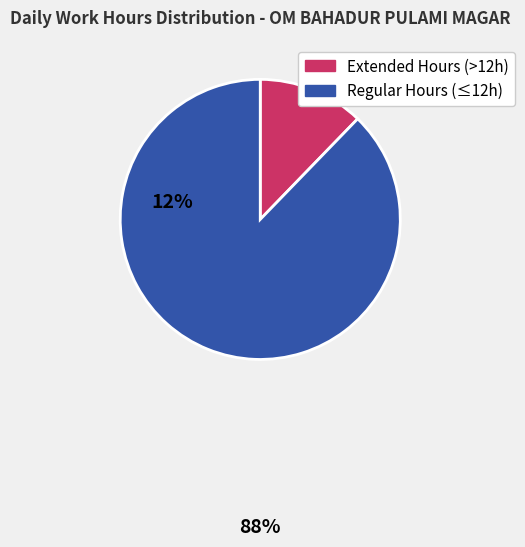

Does any single category account for the majority?

Yes